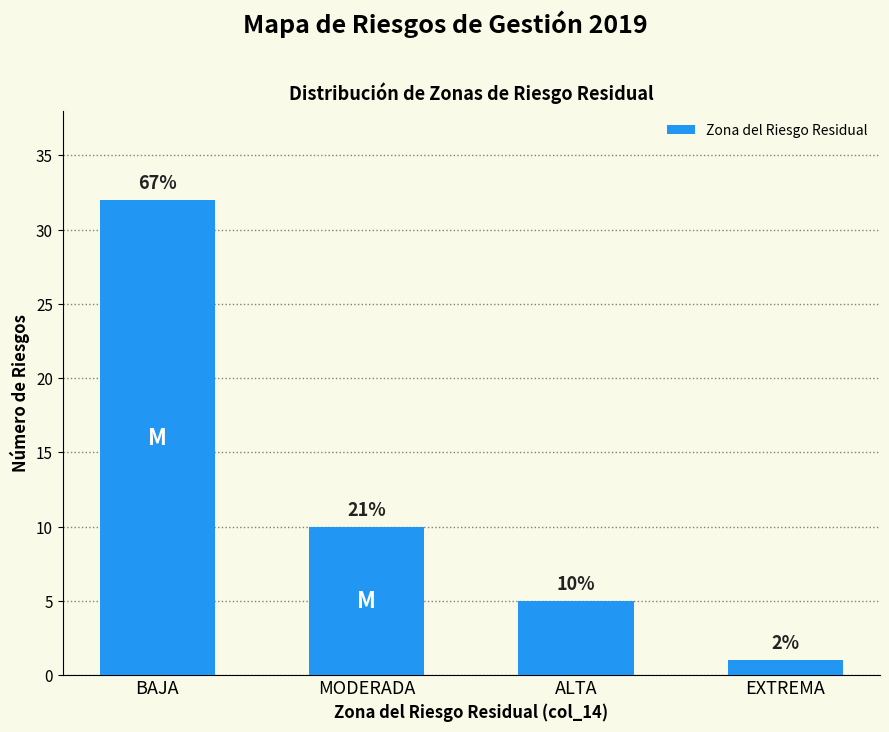

Does the chart contain any negative values?

No